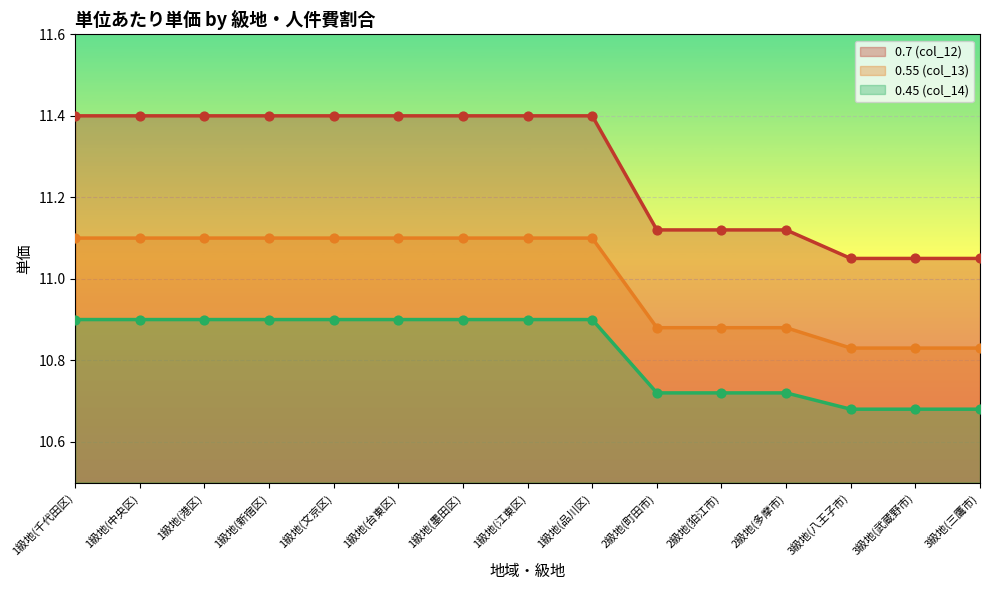

Which series has the largest total across all categories?

0.7 (col_12)